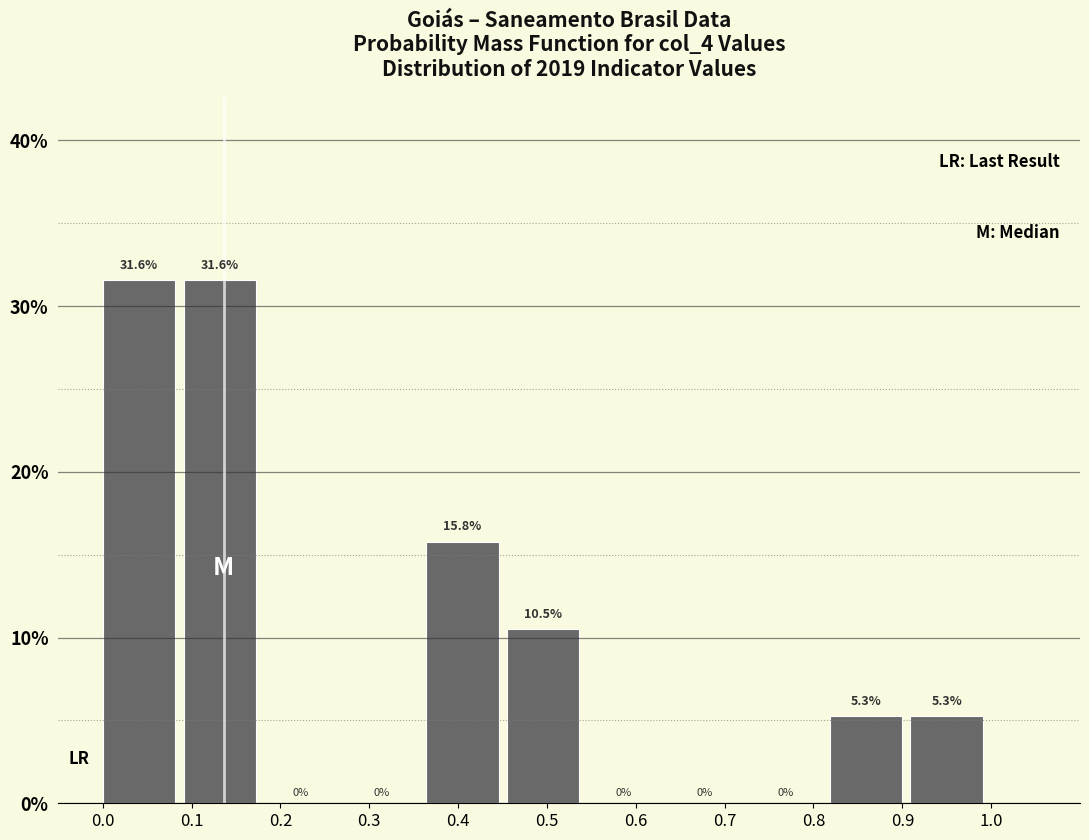

Reading left to right, list every bar in this chart as the range it spans on the x-axis followed by its height. The bar edges are not printed on the chart, so give them approximately, as read against the axis.

0.00 to 0.09: 31.6
0.09 to 0.18: 31.6
0.18 to 0.27: 0.0
0.27 to 0.36: 0.0
0.36 to 0.45: 15.8
0.45 to 0.55: 10.5
0.55 to 0.64: 0.0
0.64 to 0.73: 0.0
0.73 to 0.82: 0.0
0.82 to 0.91: 5.3
0.91 to 1.00: 5.3